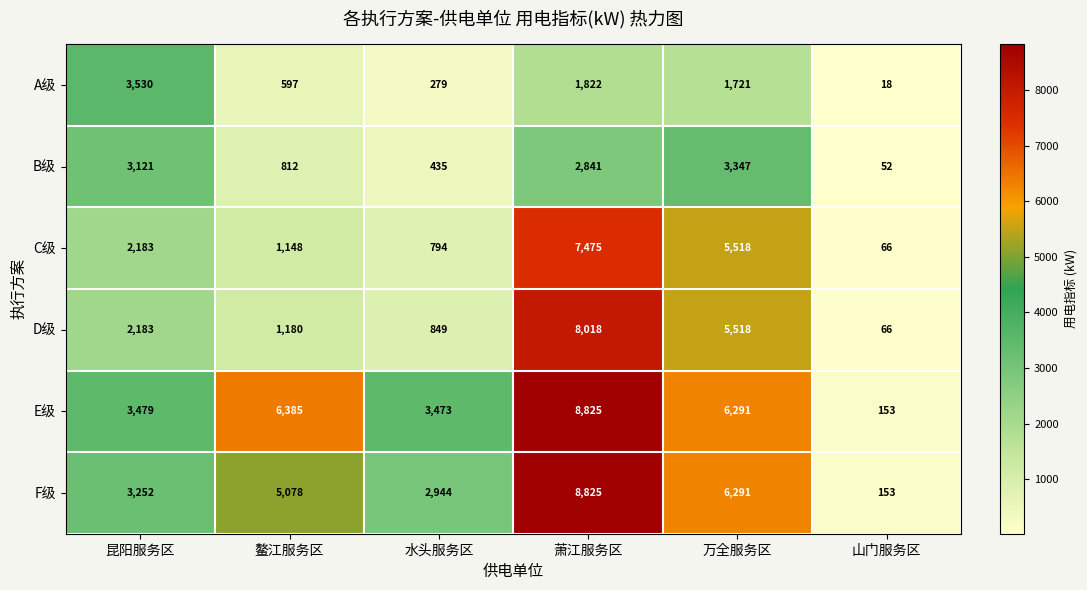

At which category does the chart reach its peak across all series?

萧江服务区